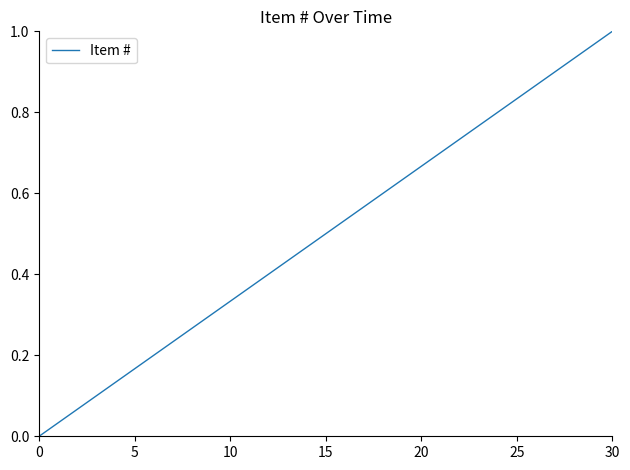

Is this an area chart (filled region under the line)?

No